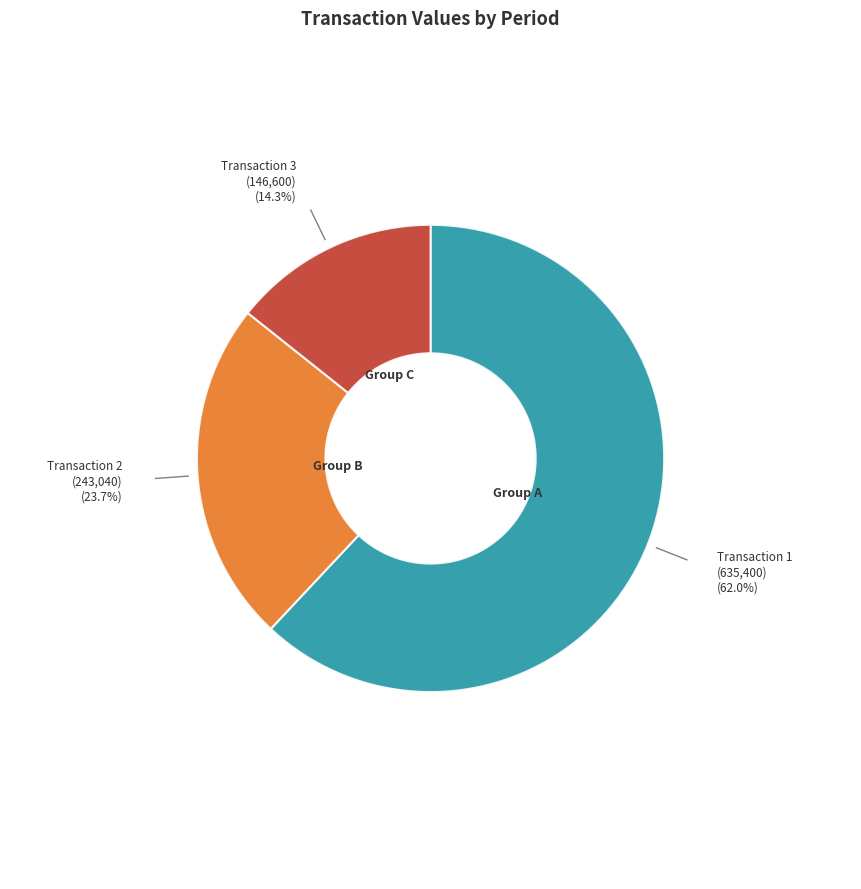

To the nearest percent, what is the difference between the largest and smallest slice percentages?

48%